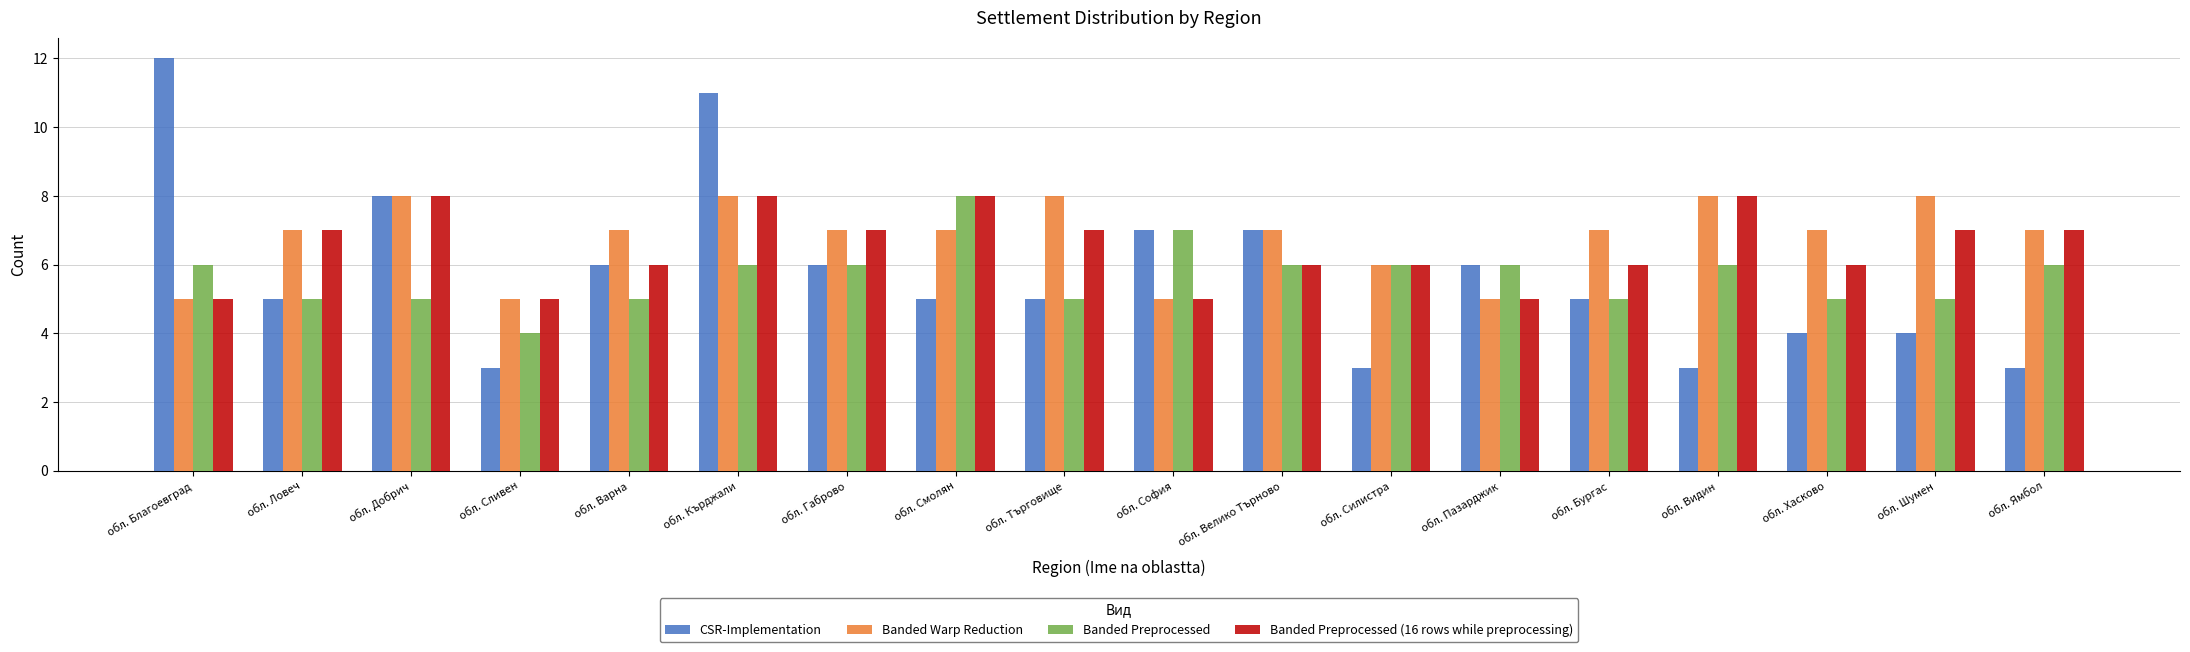

At which category is the sum across all series the highest?

обл. Кърджали